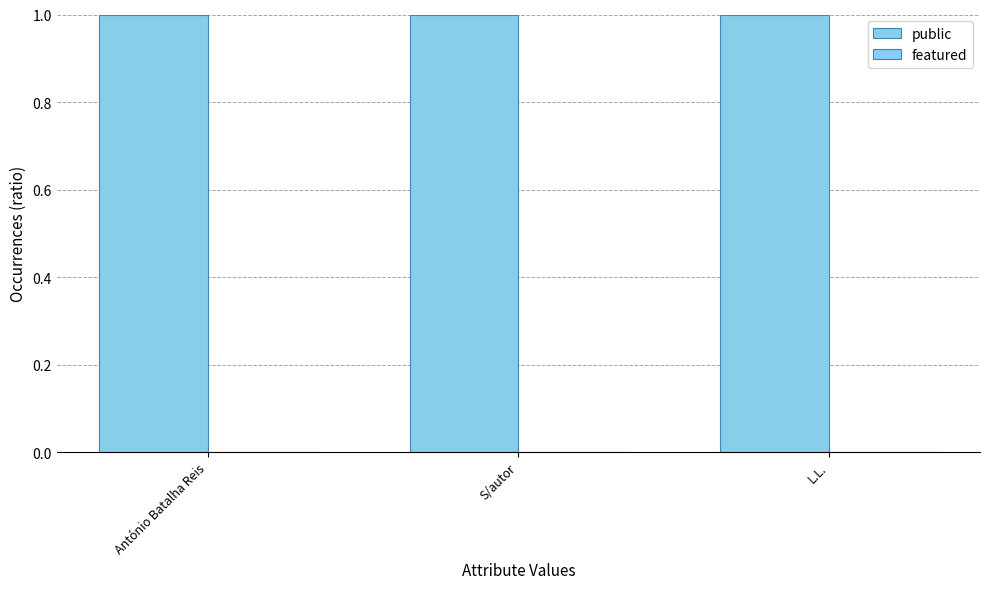

At which label is public closest to 1?

António Batalha Reis